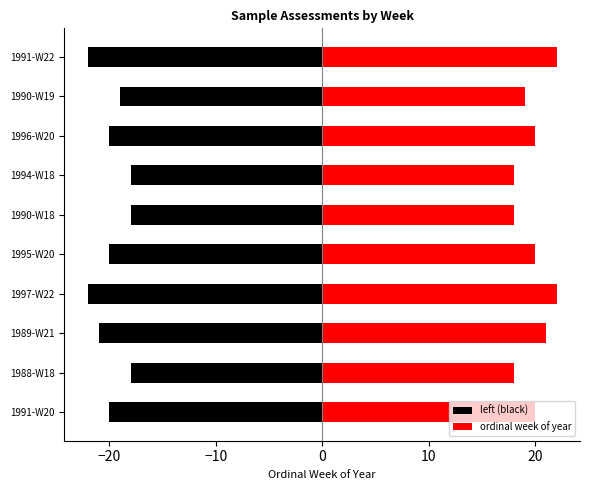

What is the value of the left (black) bar at the 1st from the left?

-20